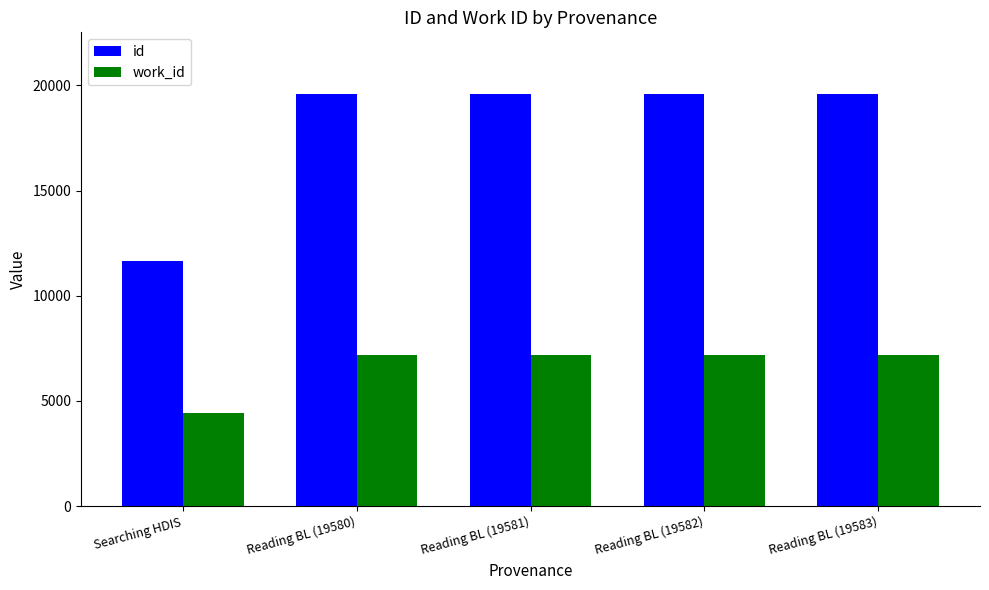

Rank the series at Reading BL (19582) from highest to lowest value.

id, work_id